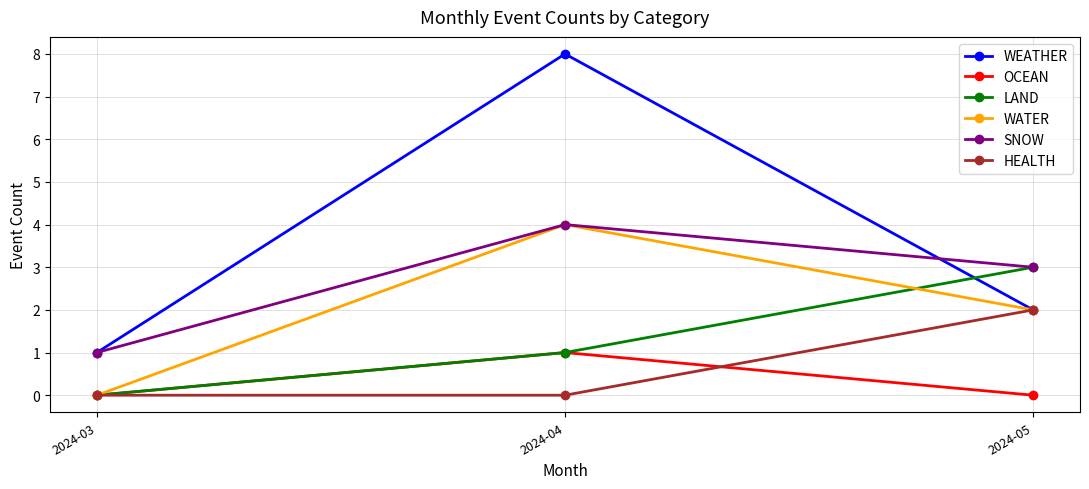

What is the minimum value for WEATHER?

1